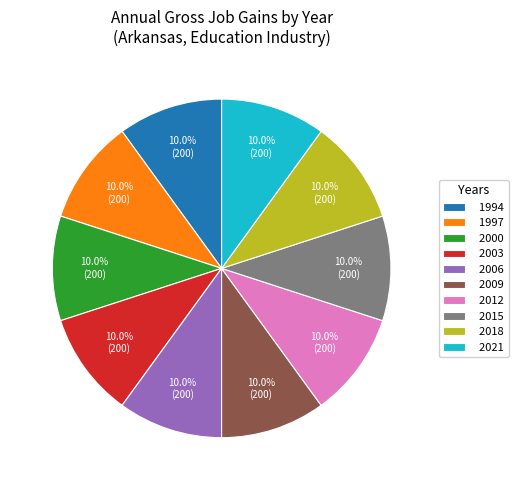

To the nearest percent, what portion does 2021 represent?

10%